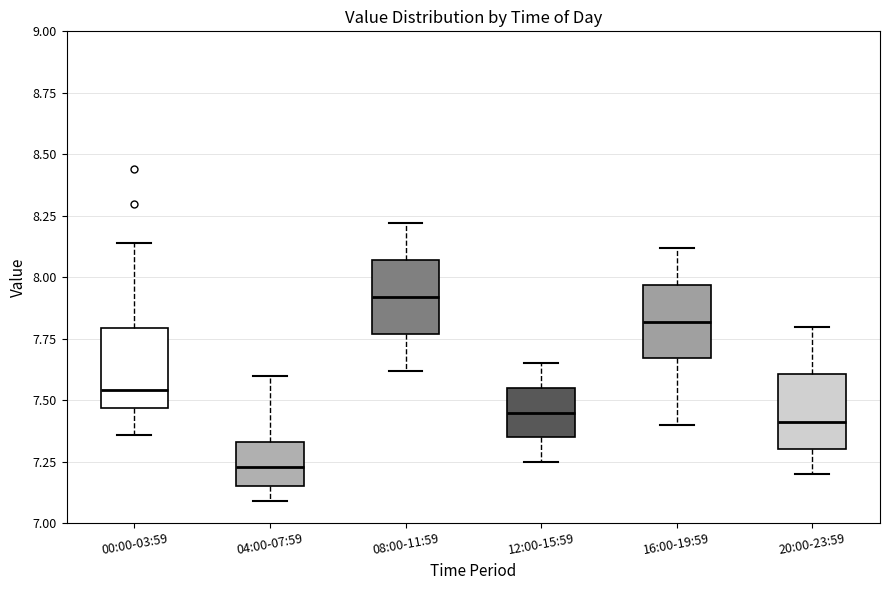

Where is the lower edge of the box for 20:00-23:59 on the y-axis? The values are not printed on the chart, so give them approximately, as read against the axis.

7.30